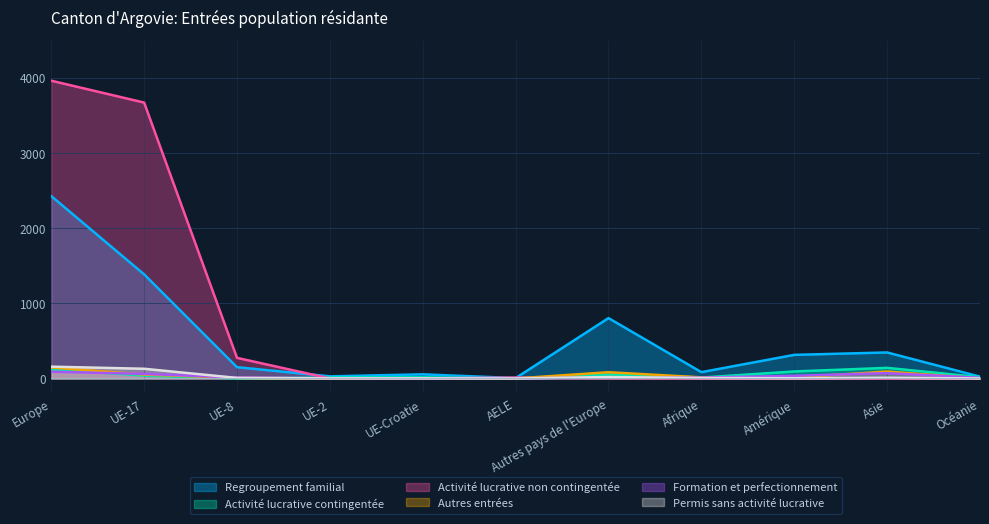

At which category does the chart reach its peak across all series?

Europe